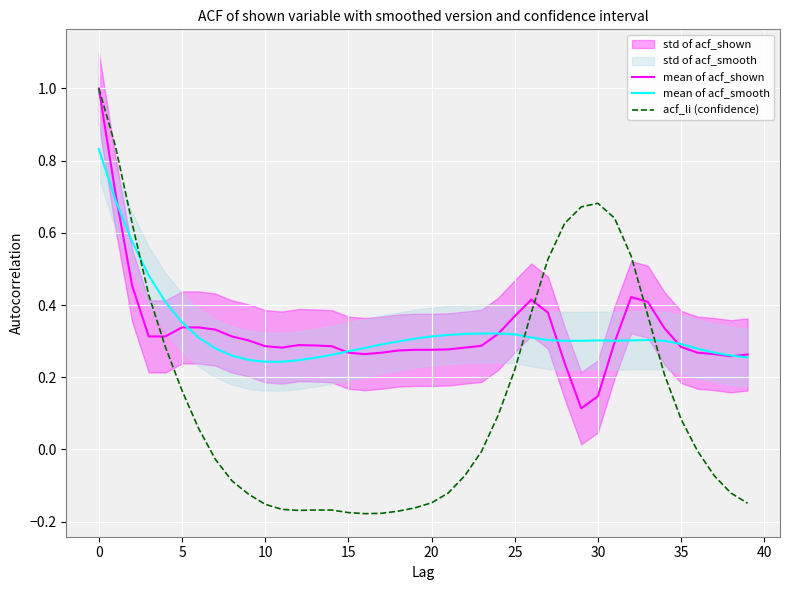

How many lines are shown in the chart?

3